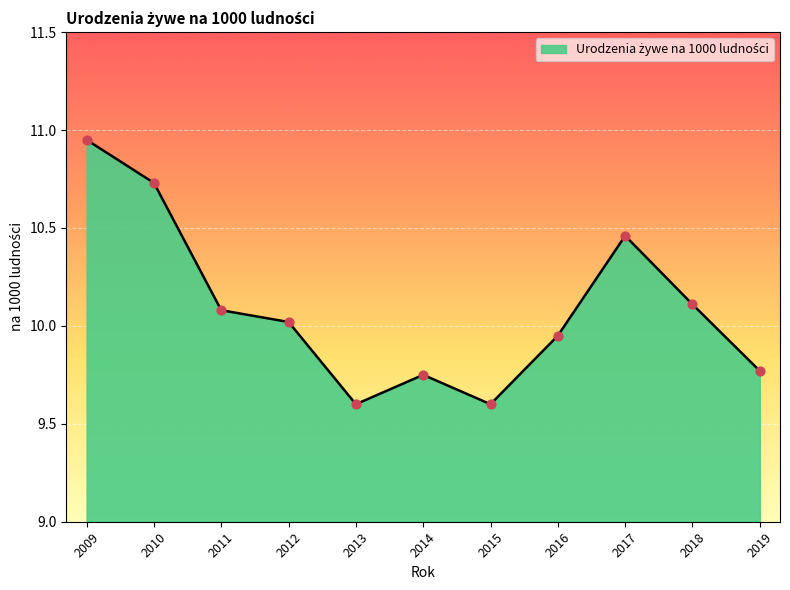

Which has a higher value, 2009 or 2019?

2009